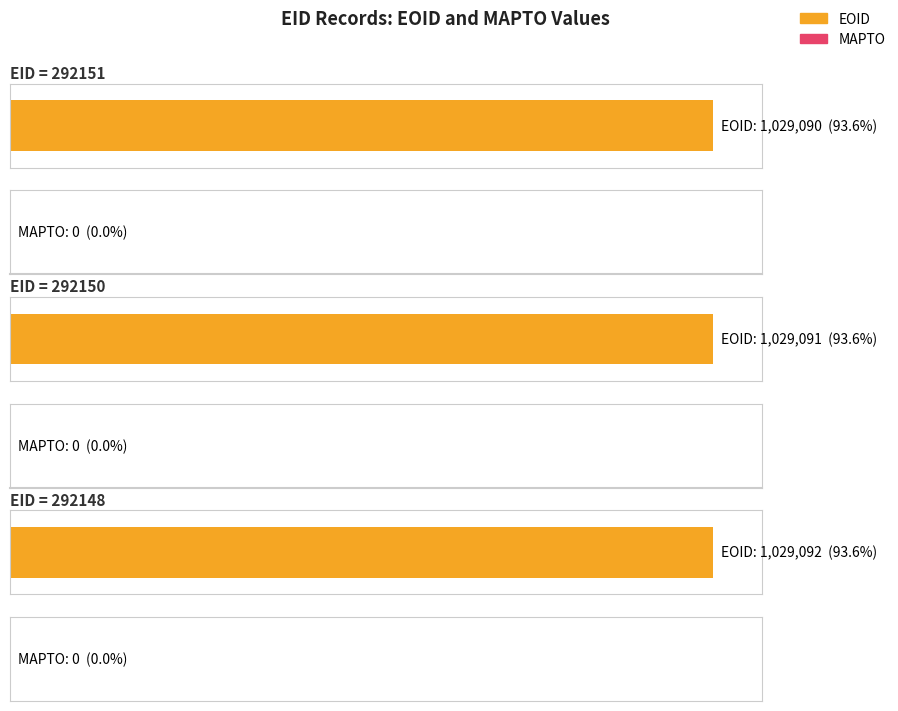

The value of MAPTO at 292148 is 0. True or false?

True